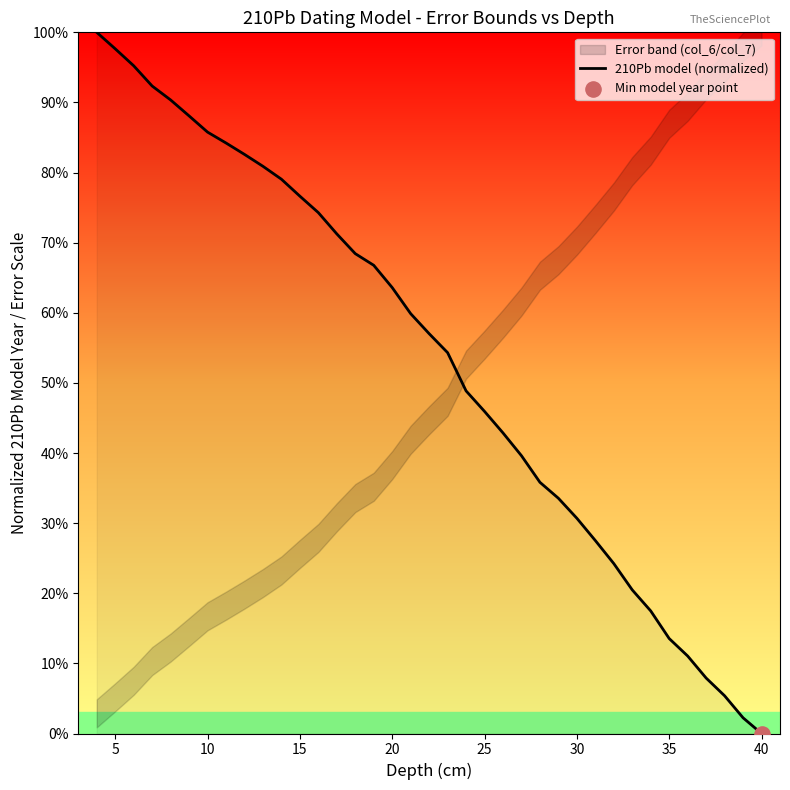

Is it true that 210Pb model (normalized) equals 44.0 at 15?

False